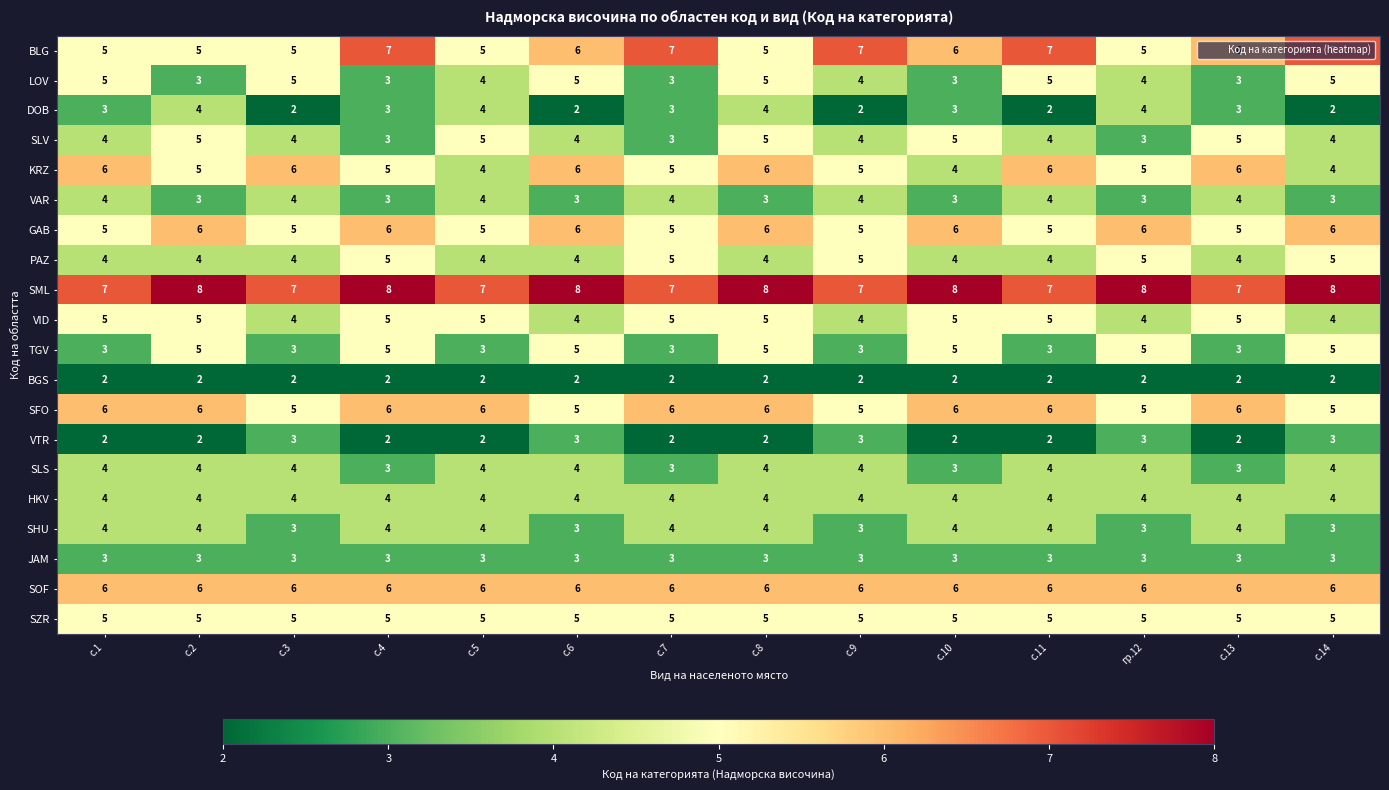

Where does the KRZ series first go above 5?

с.1